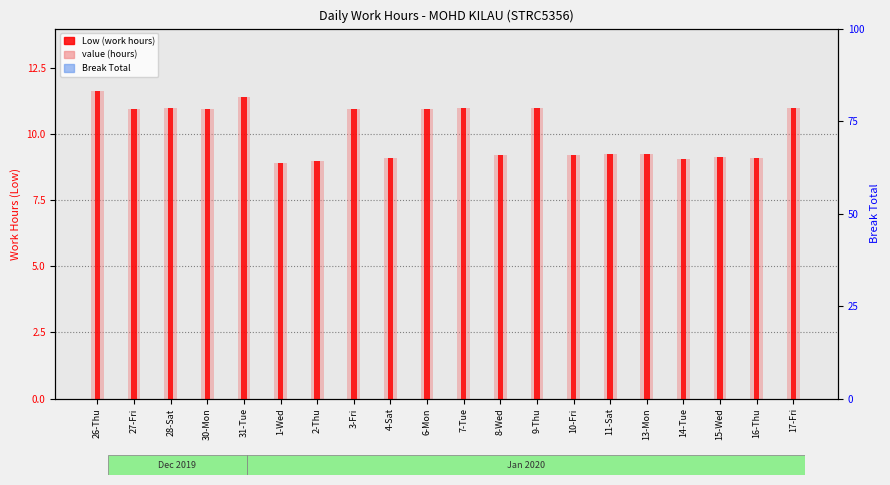

Is it true that value (hours) equals 11.0 at 3-Fri?

True